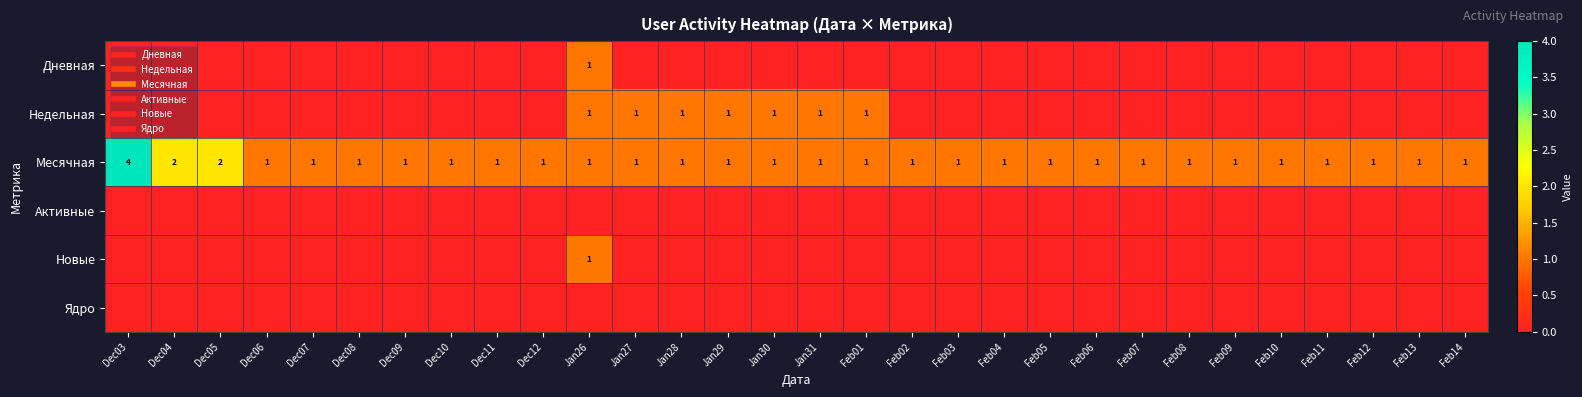

Where is Недельная nearest to the value 0?

Dec03